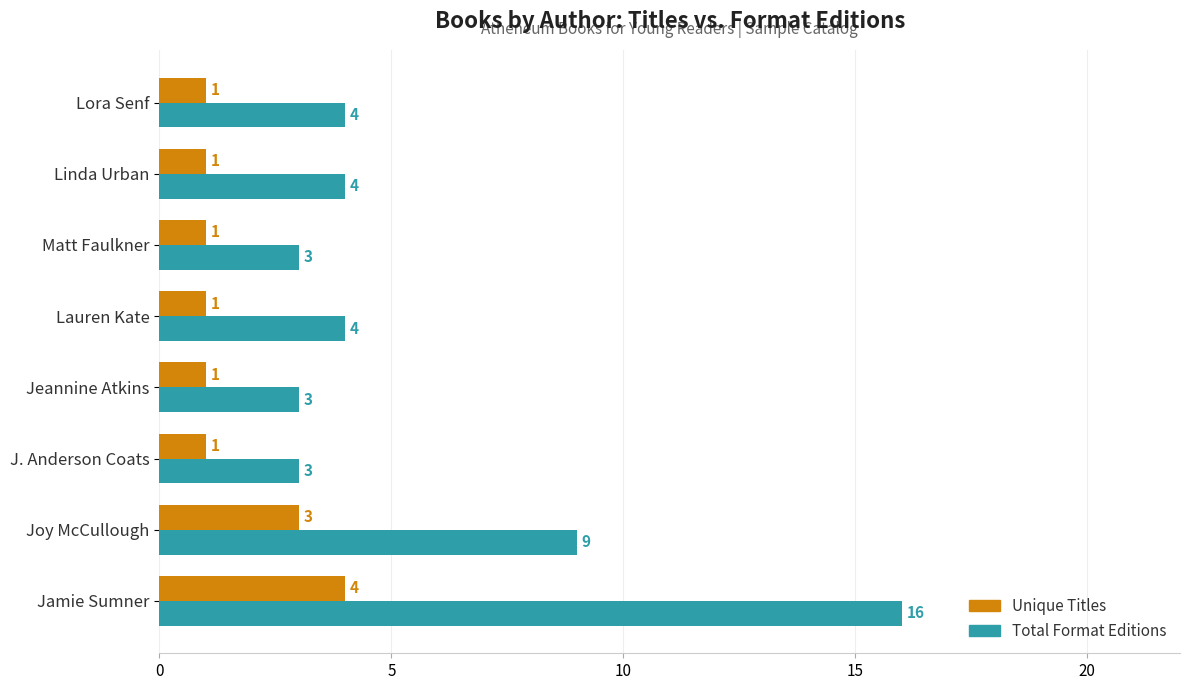

True or false: Unique Titles has a value of 1 at Matt Faulkner.

True